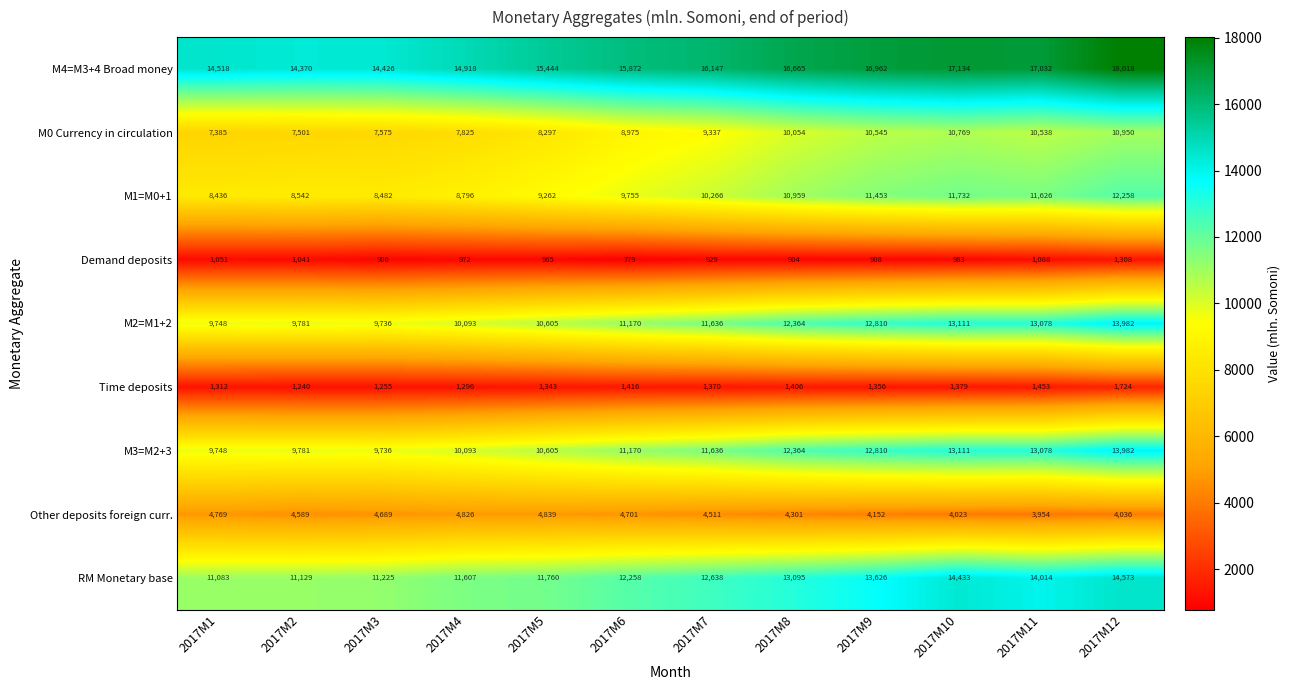

What is the maximum value shown in the chart?

18018